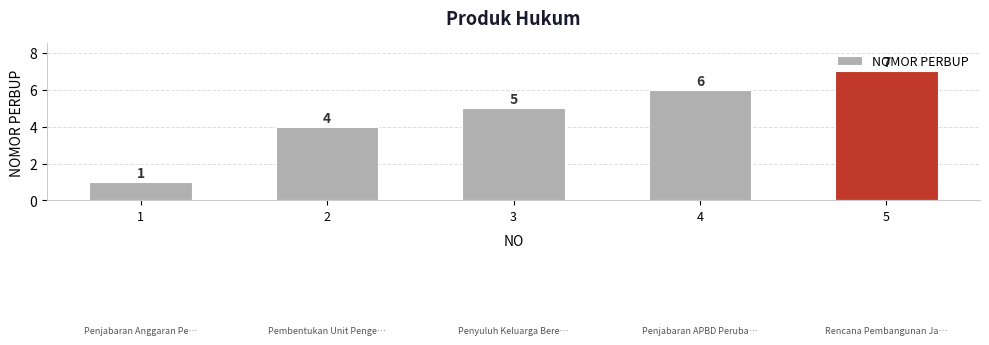

What is the minimum value shown in the chart?

1